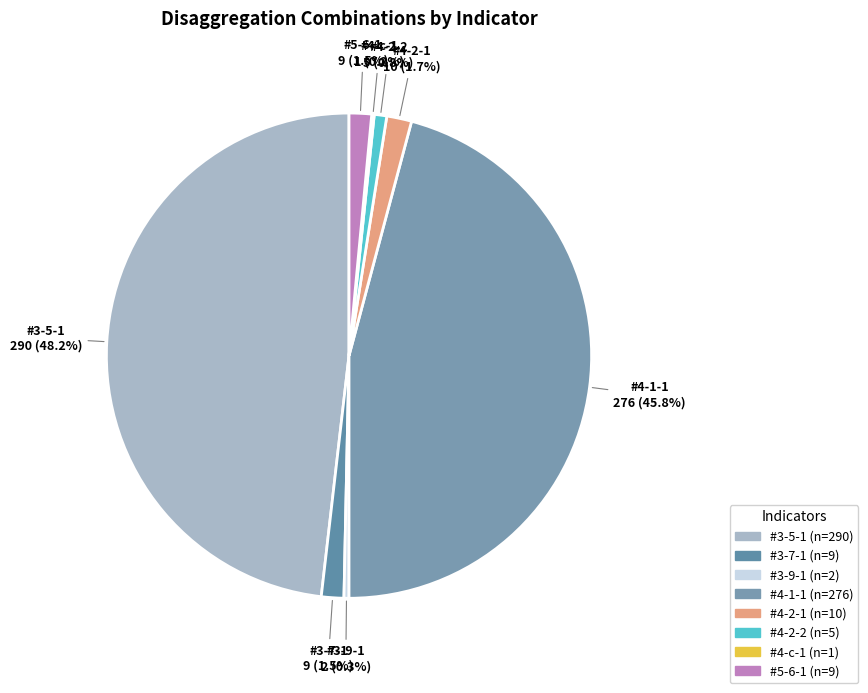

Between #4-2-1 and #4-2-2, which is larger?

#4-2-1